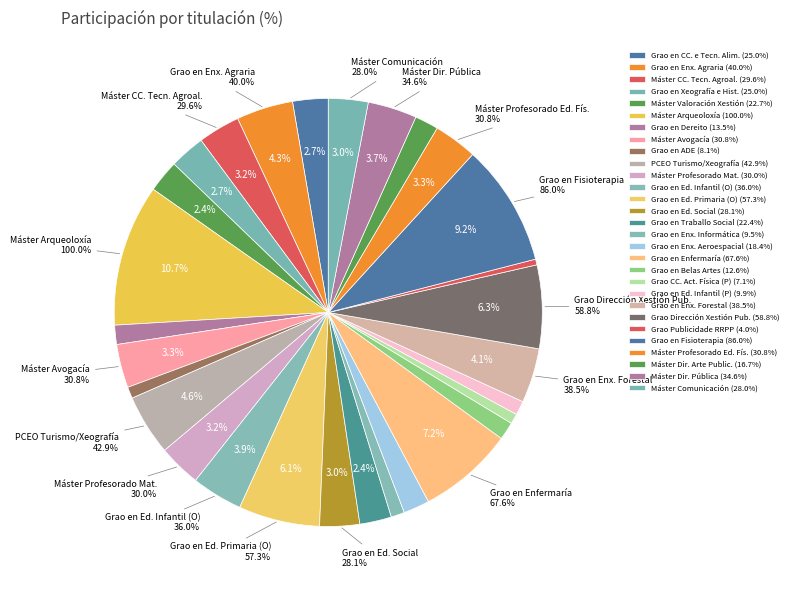

To the nearest percent, what portion does Grao represent?

7%